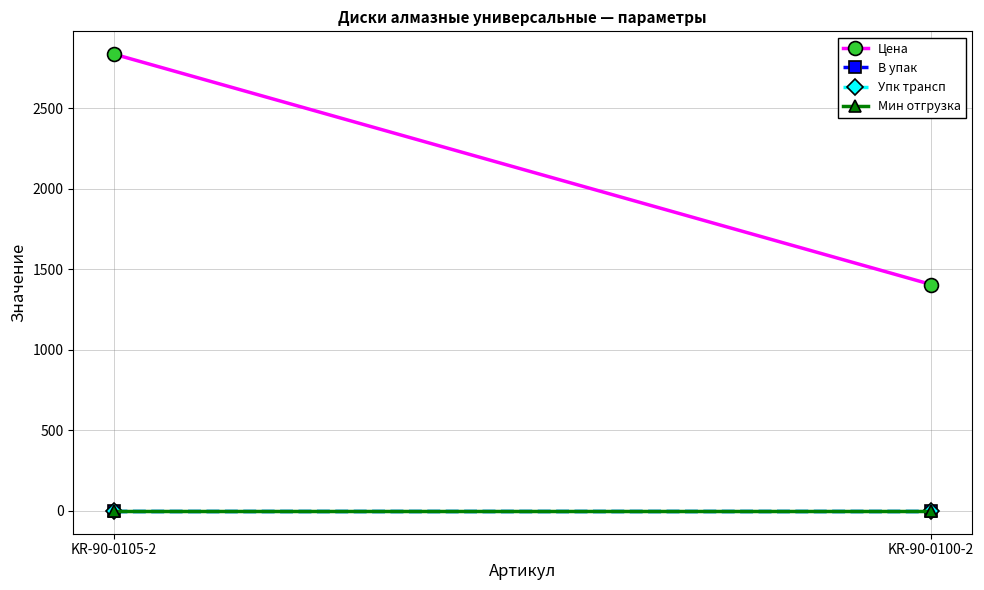

Reading left to right, extract all data points from this chart.

Цена: KR-90-0105-2=2836.8	KR-90-0100-2=1406.1
В упак: KR-90-0105-2=1.0	KR-90-0100-2=1.0
Упк трансп: KR-90-0105-2=0.0	KR-90-0100-2=0.0
Мин отгрузка: KR-90-0105-2=0.0	KR-90-0100-2=0.0